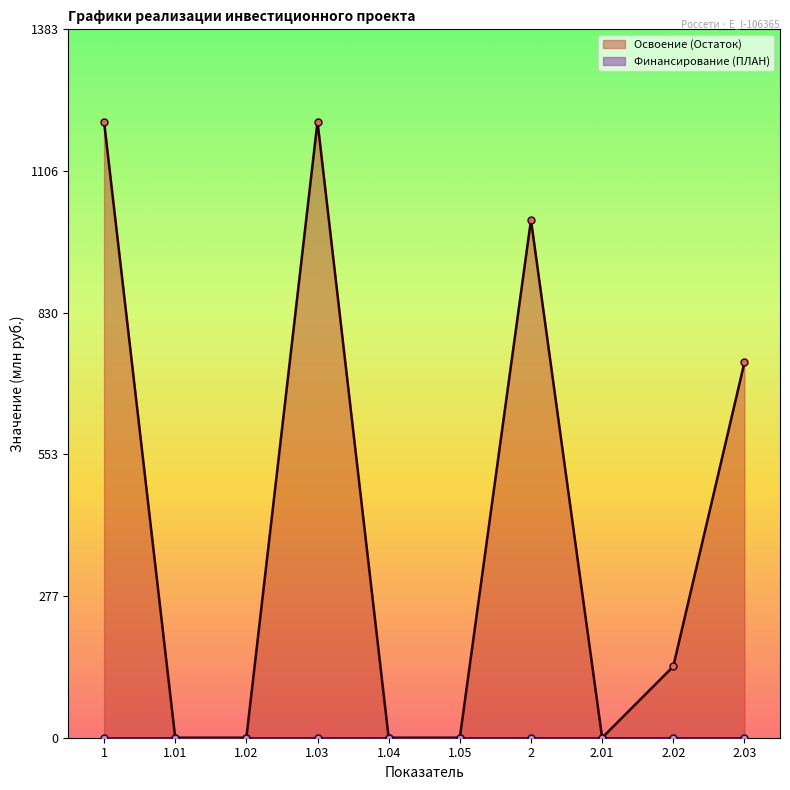

What is the label of the 4th point from the right?

2